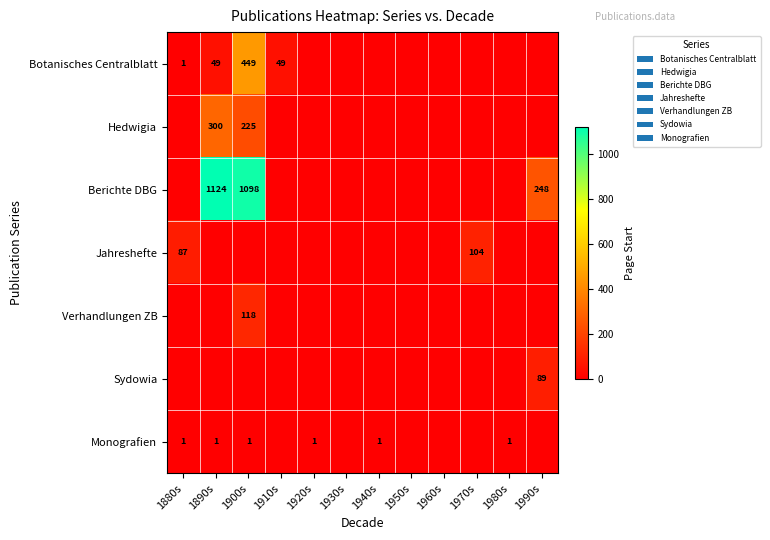

The value of Berichte DBG at 1890s is 370. True or false?

False